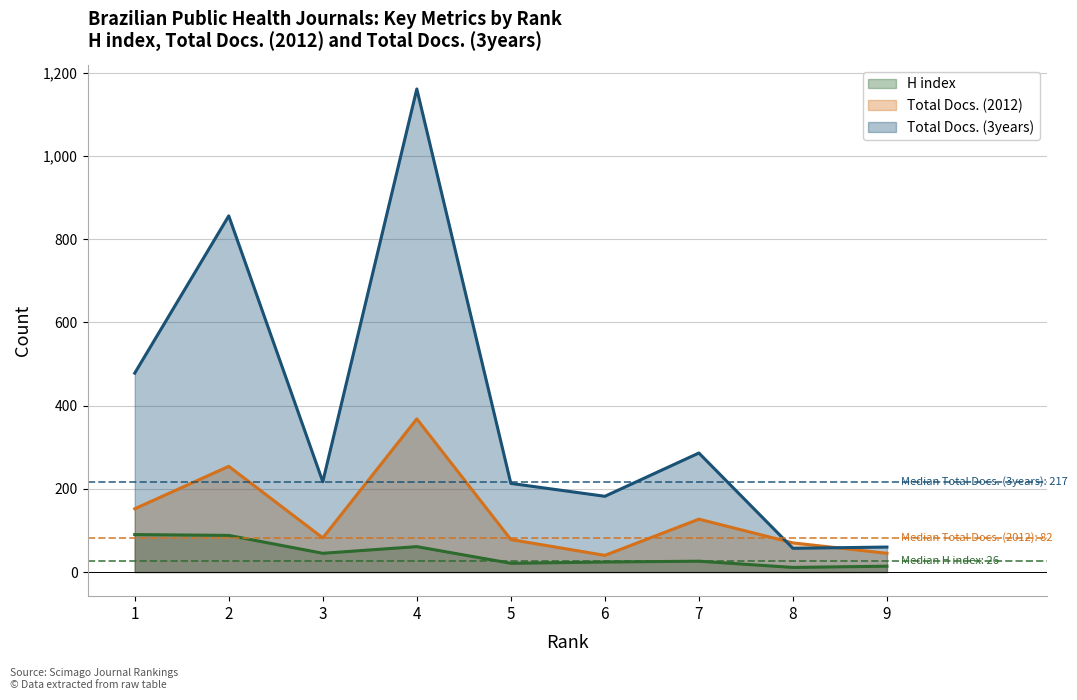

In Total Docs. (2012), how many points are higher than both neighbors (excluding endpoints)?

3